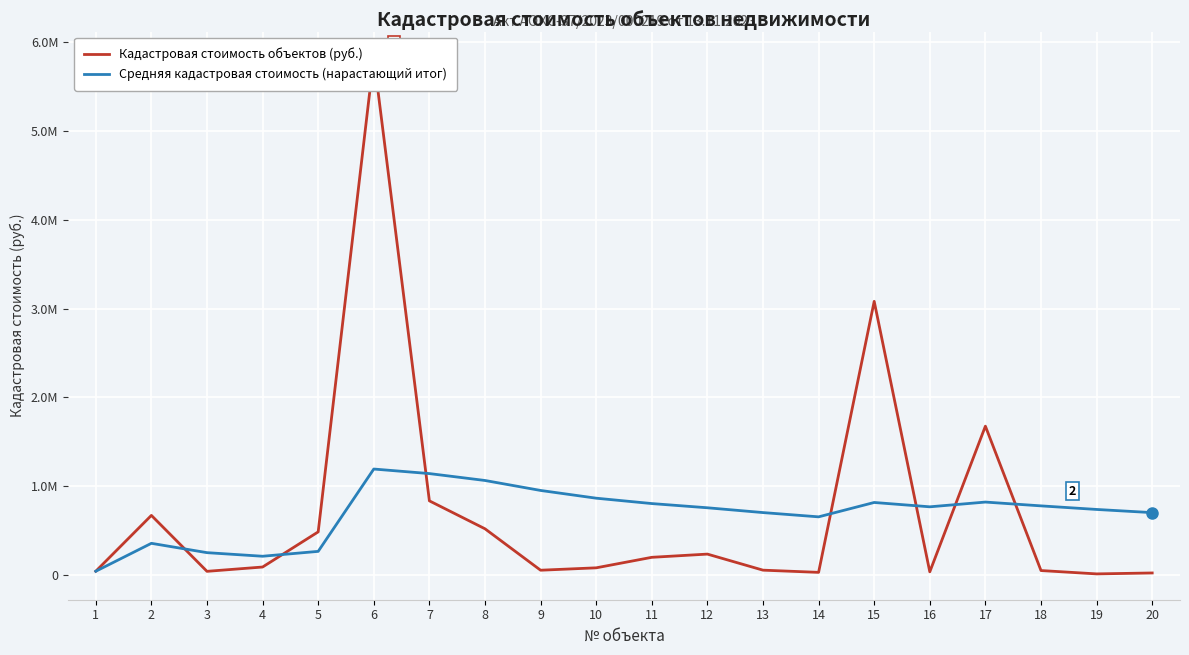

Rank the categories by Средняя кадастровая стоимость (нарастающий итог) value from highest to lowest.

6, 7, 8, 9, 10, 17, 15, 11, 18, 16, 12, 19, 13, 20, 14, 2, 5, 3, 4, 1